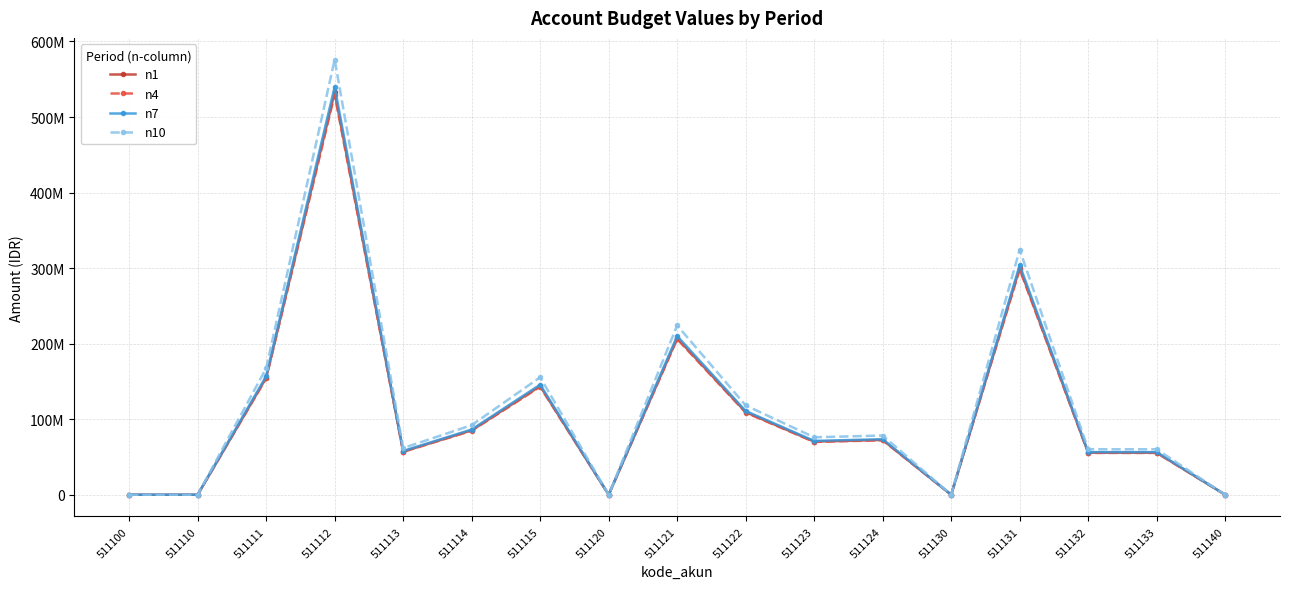

What are all the series names shown in the legend?

n1, n4, n7, n10